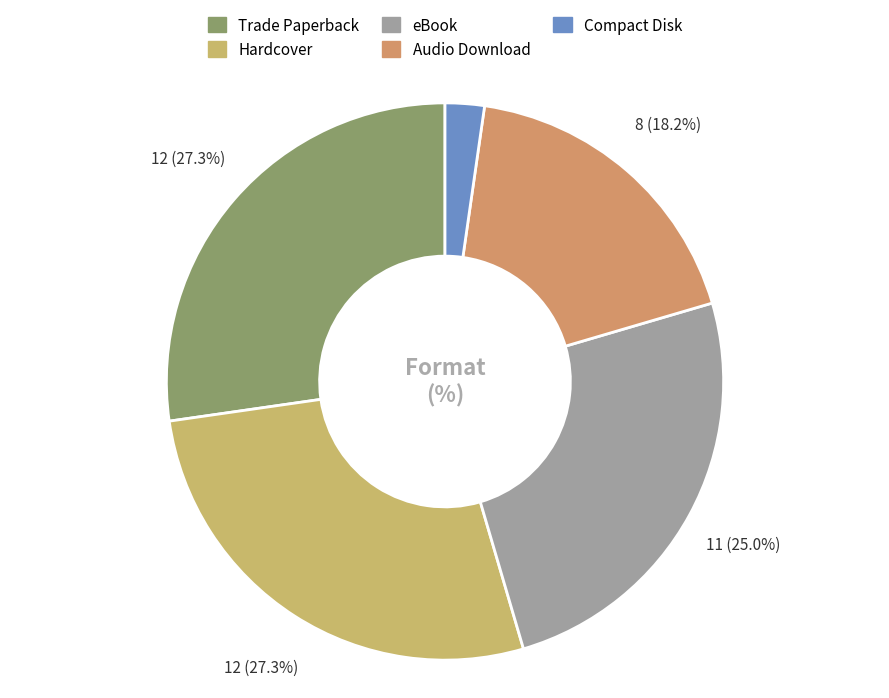

Which slice is the smallest?

Compact Disk